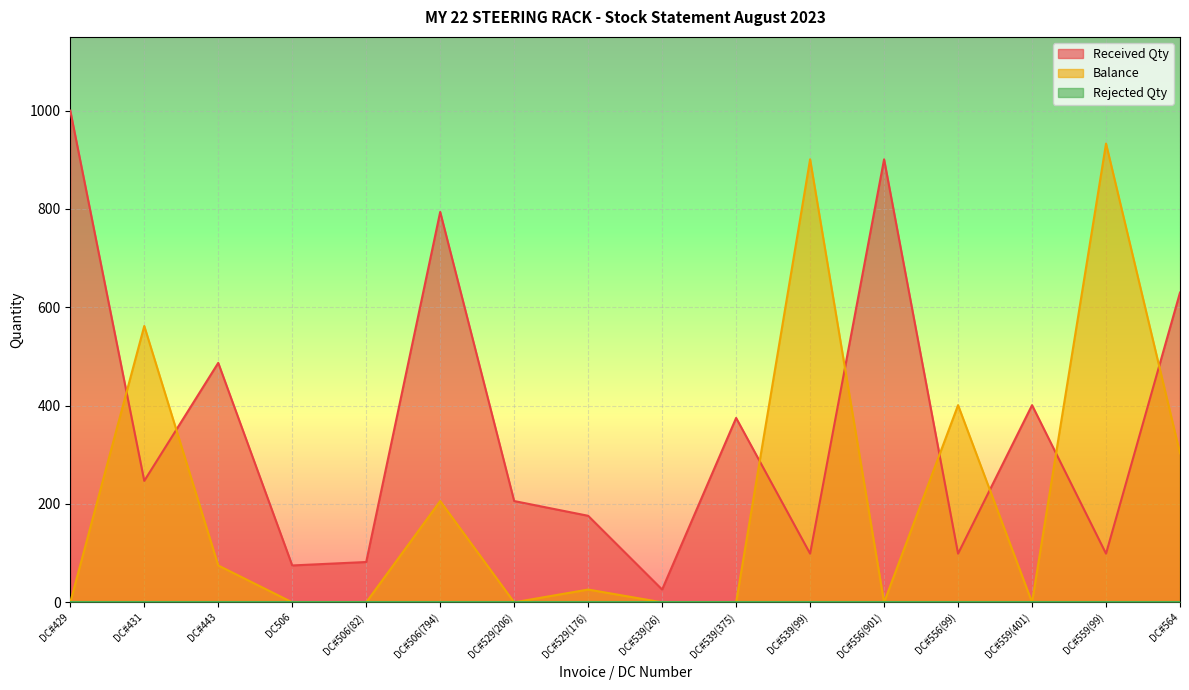

Which series has the largest total across all categories?

Received Qty